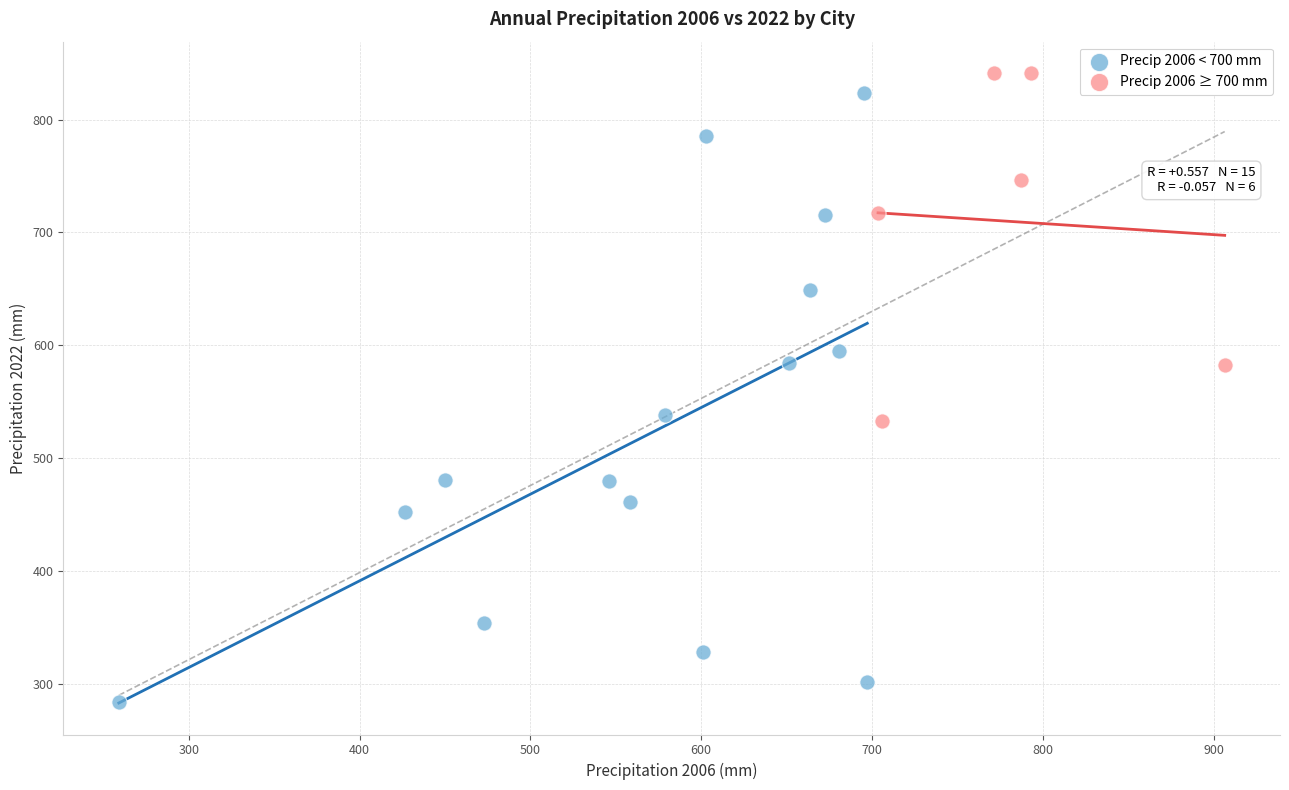

Which series has the largest Y range (max minus min)?

Precip 2006 < 700 mm